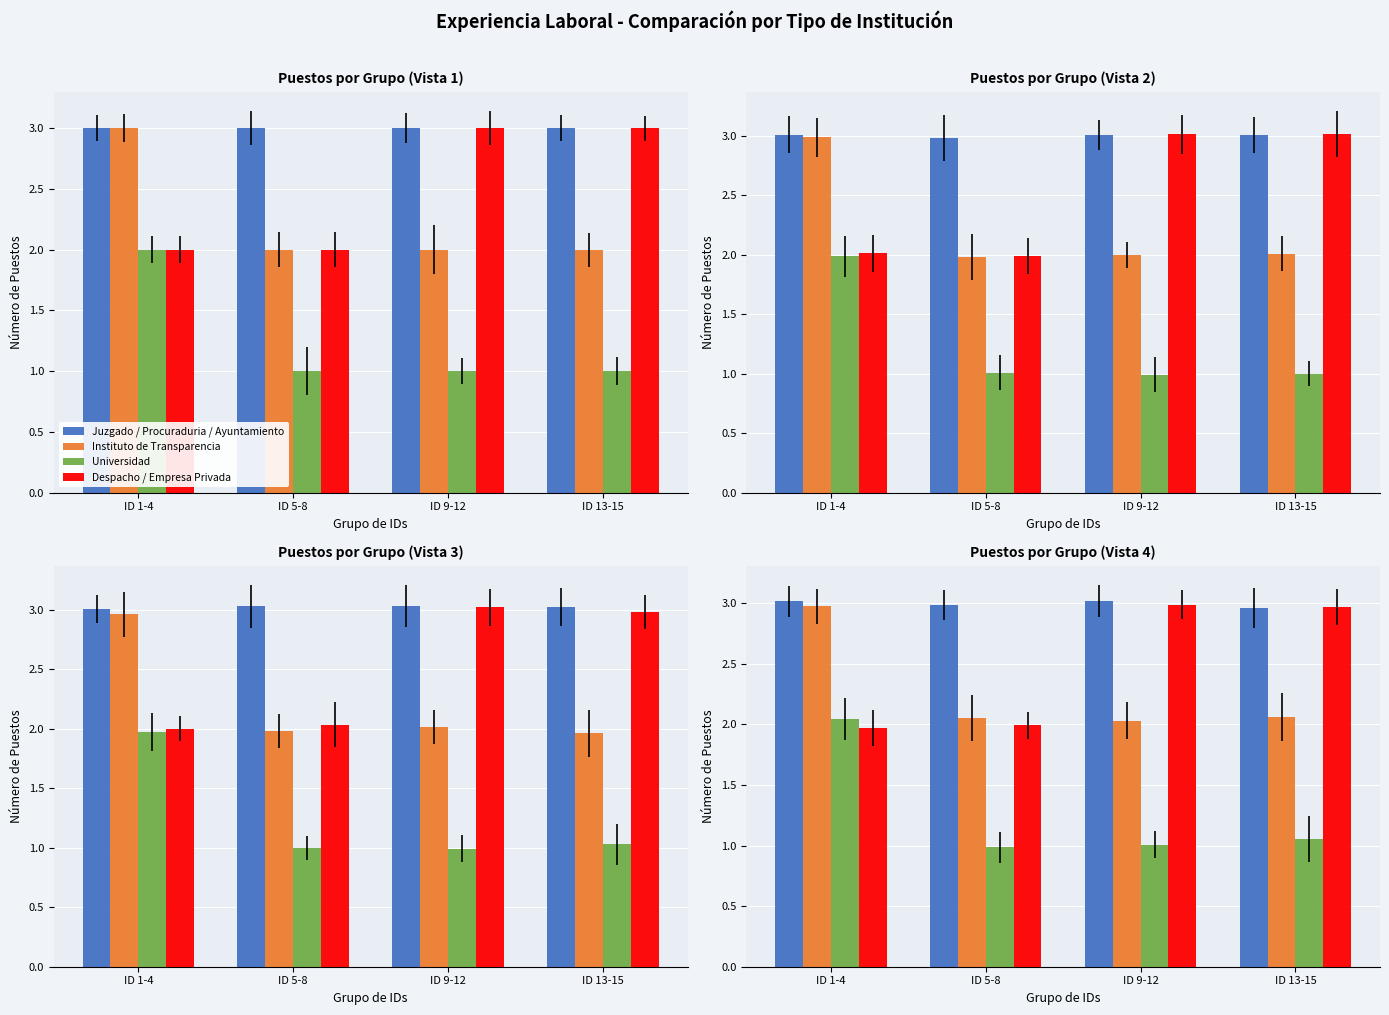

Rank the series at ID 13-15 from highest to lowest value.

Despacho / Empresa Privada, Juzgado / Procuraduria / Ayuntamiento, Instituto de Transparencia, Universidad